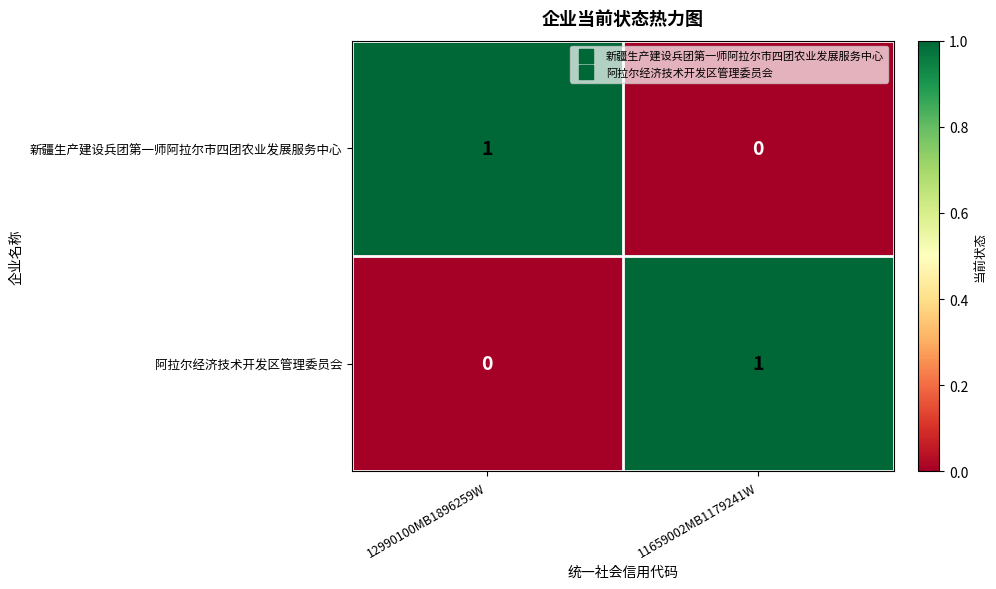

Reading left to right, extract all data points from this chart.

新疆生产建设兵团第一师阿拉尔市四团农业发展服务中心: 1	0
阿拉尔经济技术开发区管理委员会: 0	1